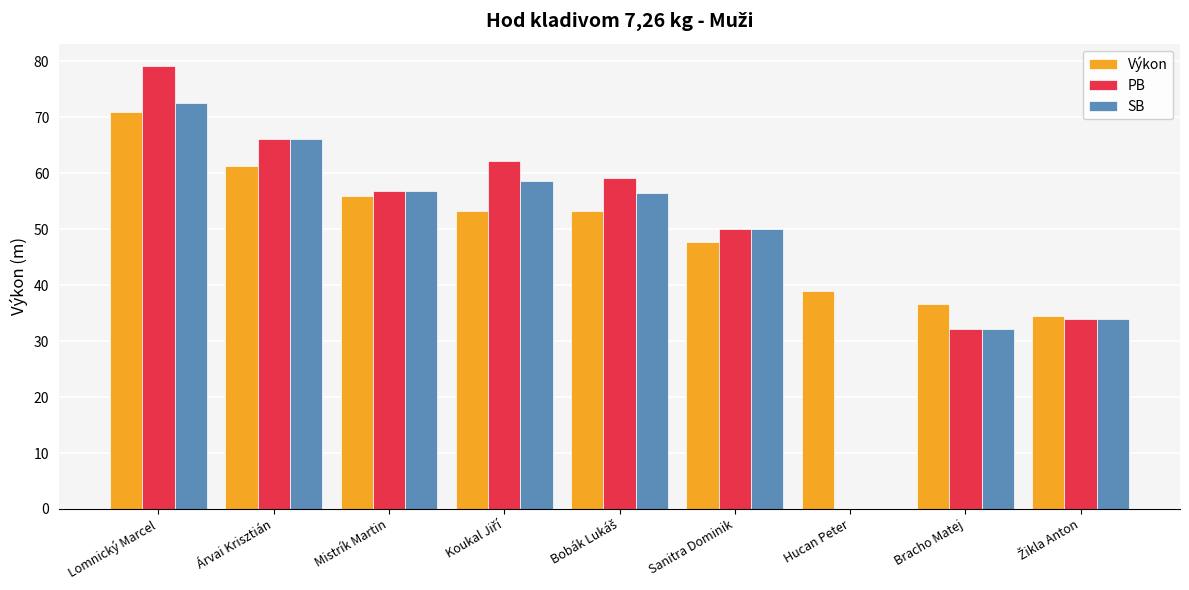

Count the number of categories in the chart.

9